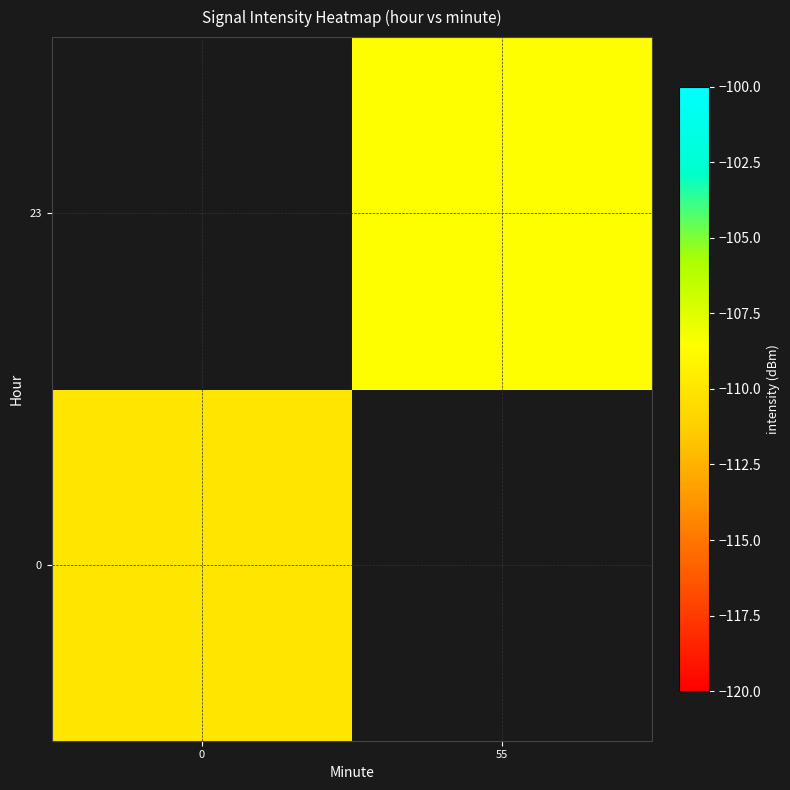

What is the approximate value of 23 at 55?

-108.6